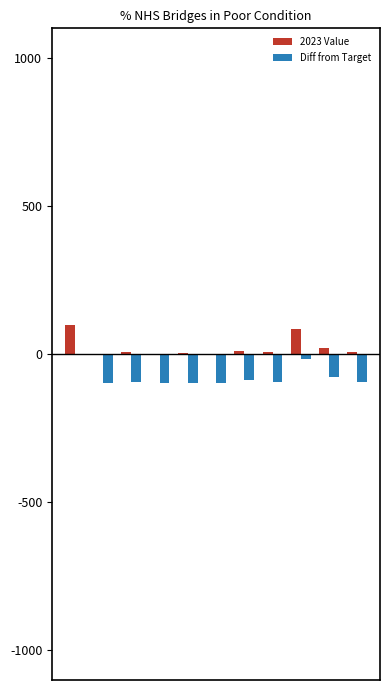

How many distinct data groups are displayed?

2